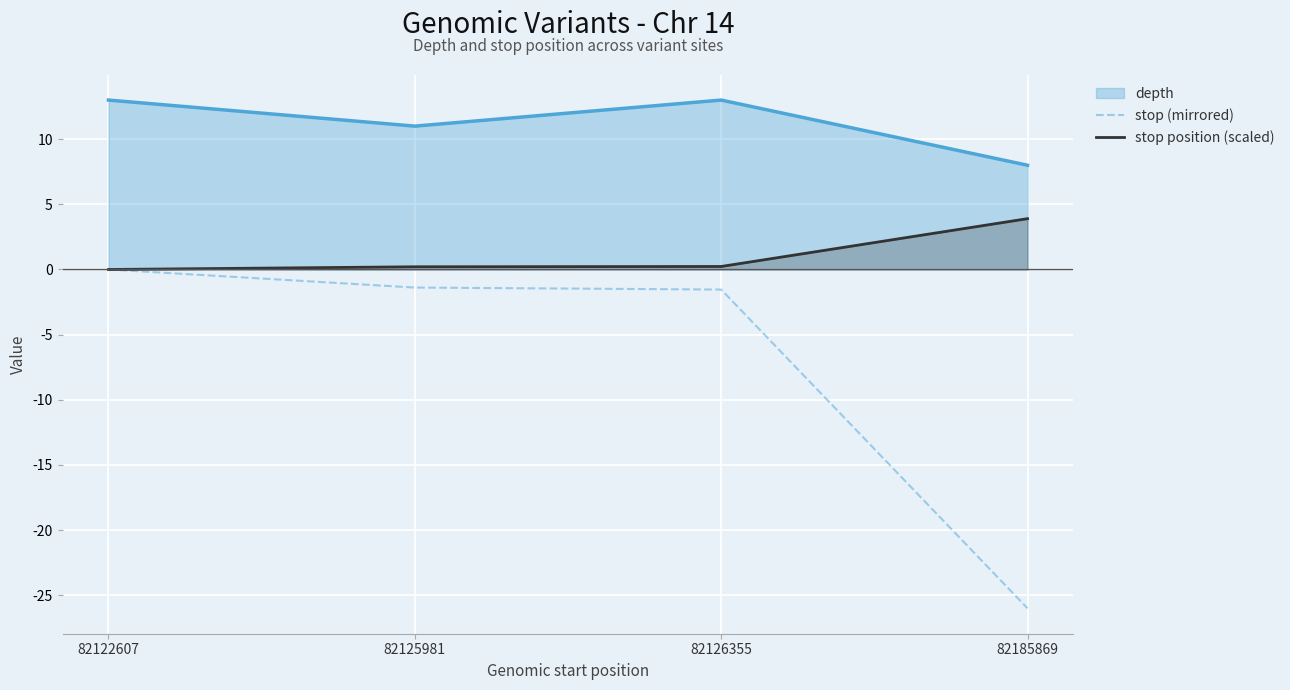

Rank the series by their average value, from lowest to highest.

stop (mirrored), stop position (scaled), depth